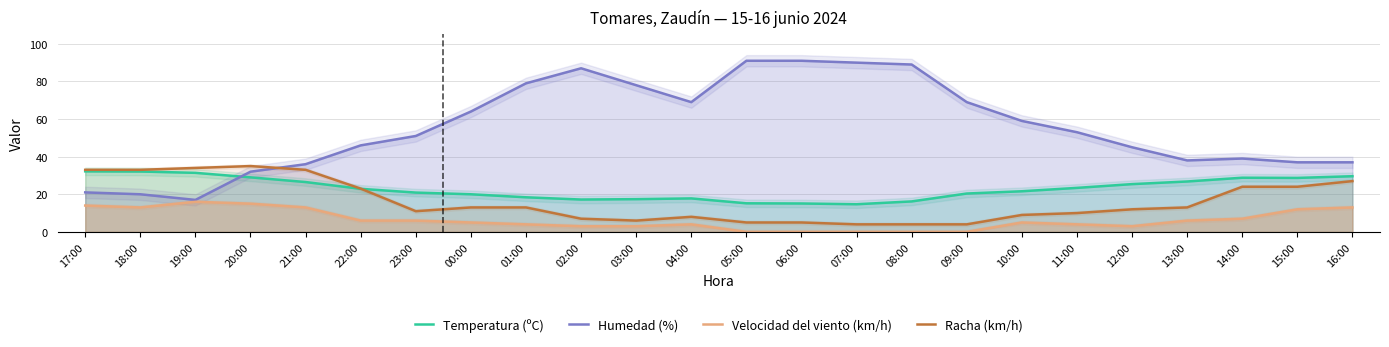

Reading left to right, transcribe all the data shown in this chart.

Temperatura (ºC): 32.2	32.1	31.4	29.0	26.5	22.9	20.9	20.0	18.4	17.2	17.4	17.8	15.2	15.1	14.7	16.2	20.4	21.6	23.4	25.4	26.8	28.8	28.7	29.6
Humedad (%): 21.0	20.0	17.0	32.0	36.0	46.0	51.0	64.0	79.0	87.0	78.0	69.0	91.0	91.0	90.0	89.0	69.0	59.0	53.0	45.0	38.0	39.0	37.0	37.0
Velocidad del viento (km/h): 14.0	13.0	16.0	15.0	13.0	6.0	6.0	5.0	4.0	3.0	3.0	4.0	0.0	0.0	0.0	0.0	0.0	5.0	4.0	3.0	6.0	7.0	12.0	13.0
Racha (km/h): 33.0	33.0	34.0	35.0	33.0	23.0	11.0	13.0	13.0	7.0	6.0	8.0	5.0	5.0	4.0	4.0	4.0	9.0	10.0	12.0	13.0	24.0	24.0	27.0